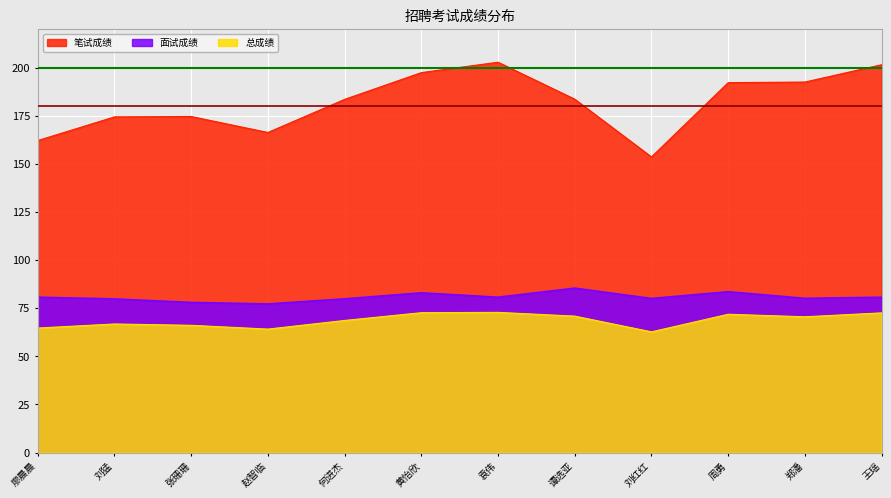

Which series has the largest total across all categories?

笔试成绩